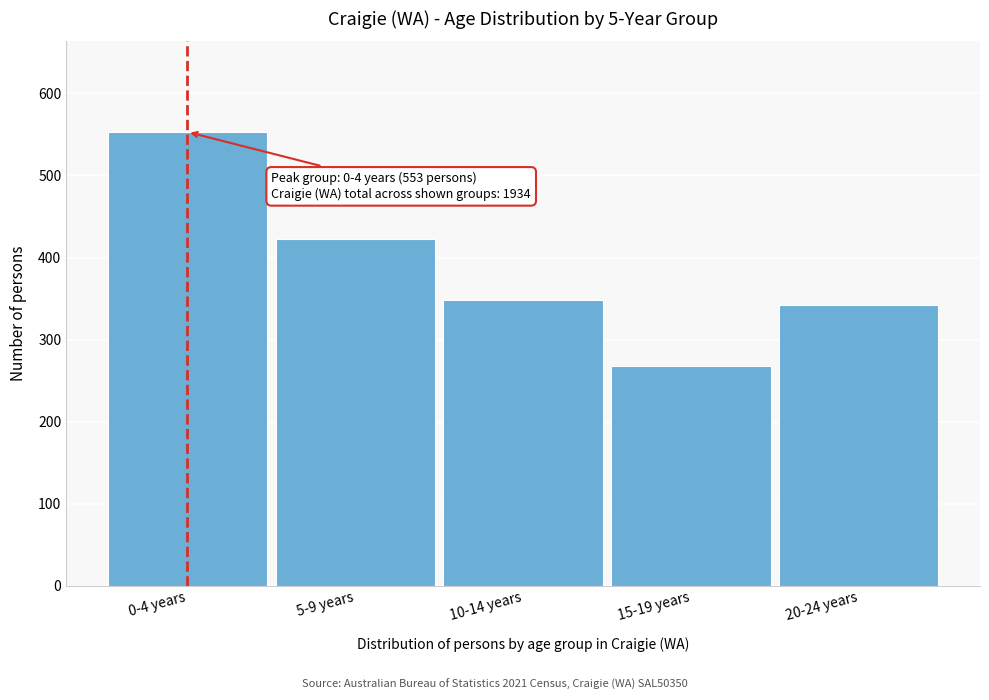

Reading left to right, what are all the values shown in this chart?

0-4 years=553	5-9 years=423	10-14 years=348	15-19 years=268	20-24 years=342